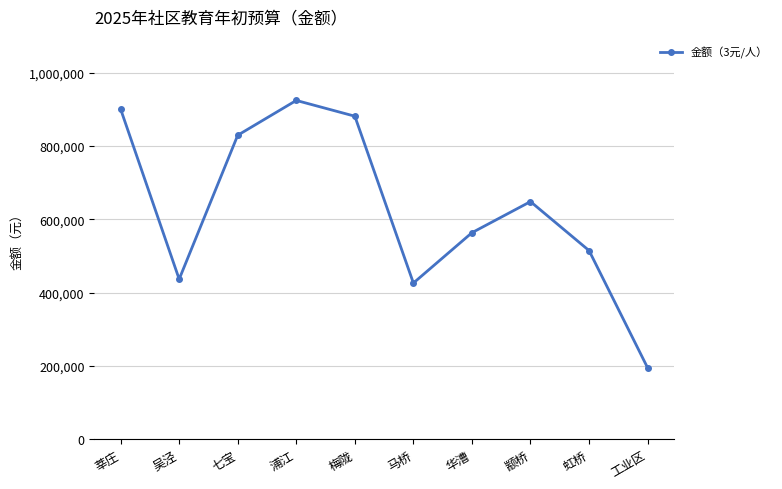

What is the label of the 9th point from the right?

吴泾